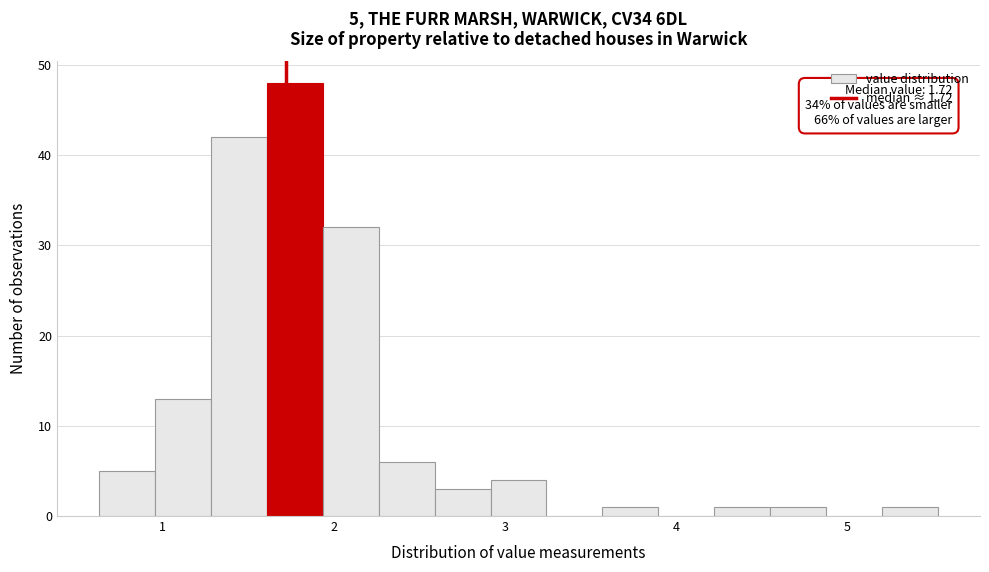

Around what value on the x-axis is the tallest bar? Give the approximate position of its centre, as read against the axis.

1.8